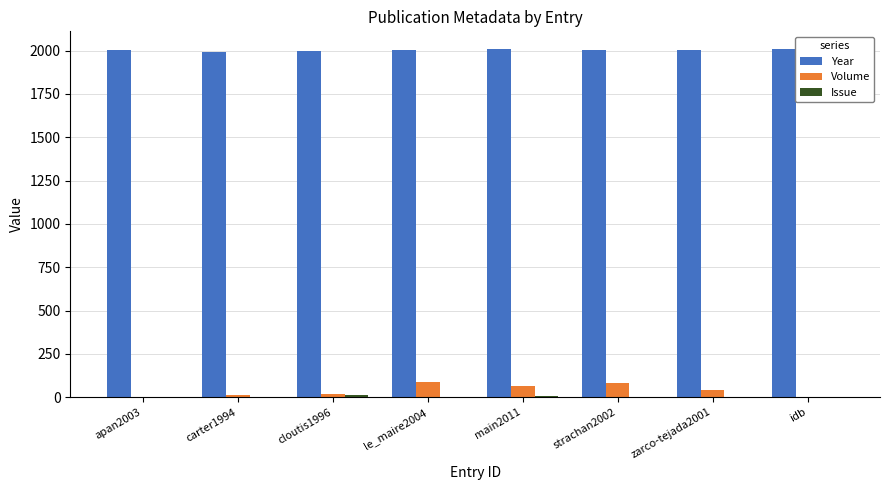

Is the value of Year at apan2003 greater than the value of Volume at idb?

Yes